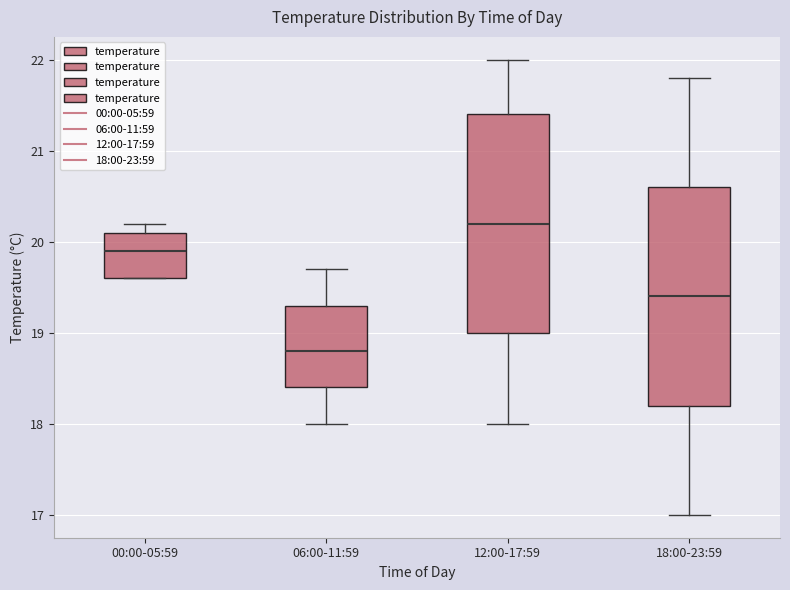

Where does the median line of the box for 18:00-23:59 sit on the y-axis? The values are not printed on the chart, so give them approximately, as read against the axis.

19.4